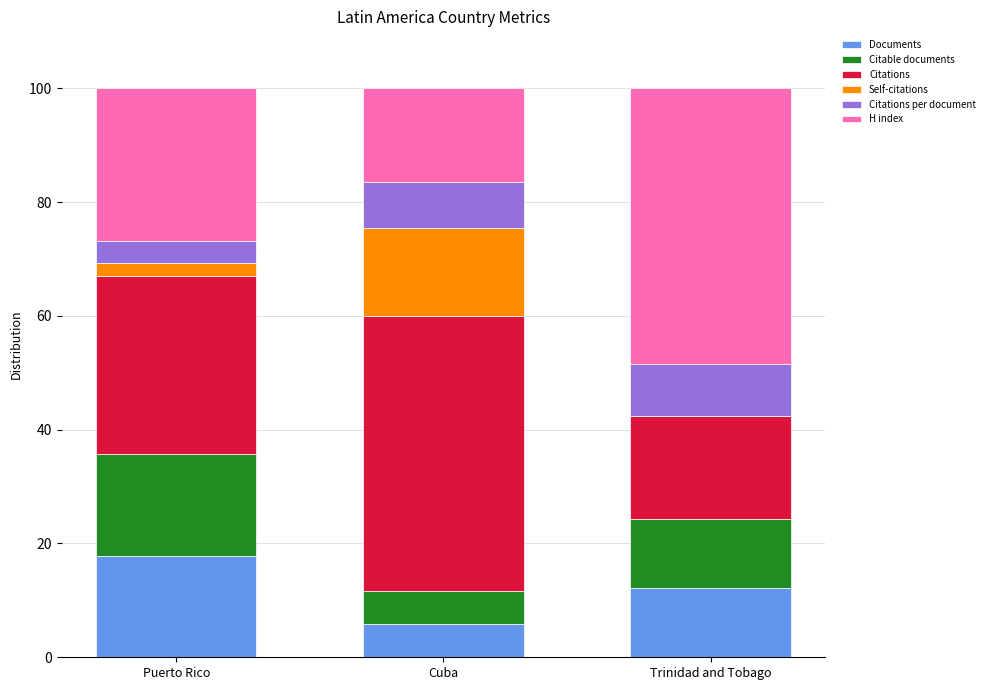

Does the chart contain stacked bars?

Yes